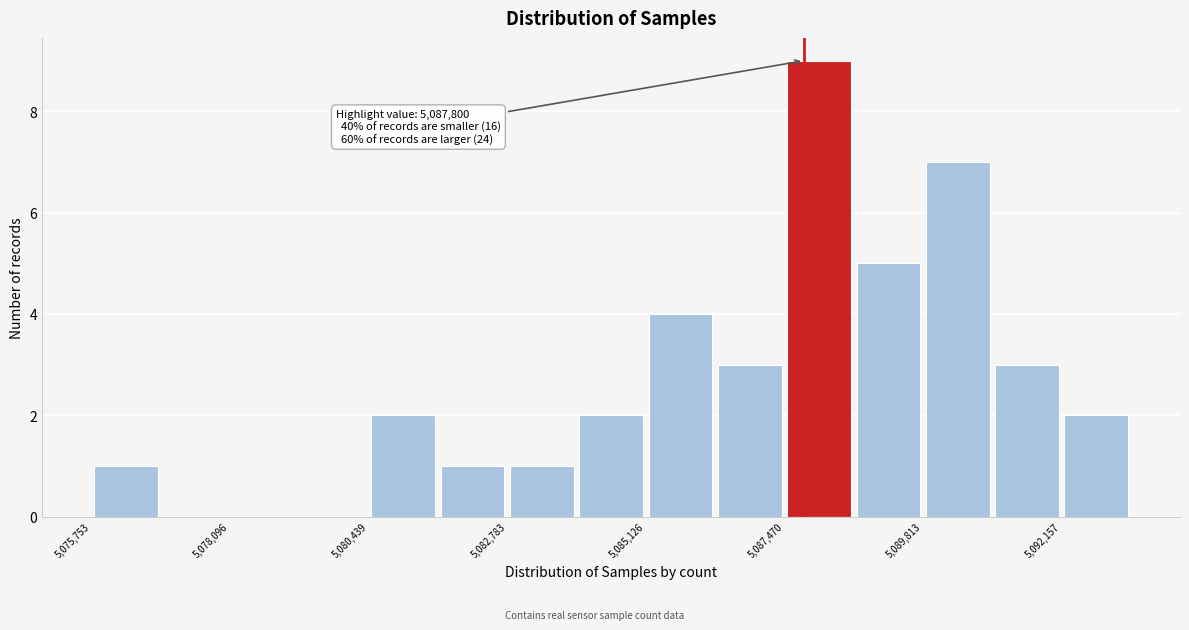

Around what value on the x-axis is the tallest bar? Give the approximate position of its centre, as read against the axis.

5088000